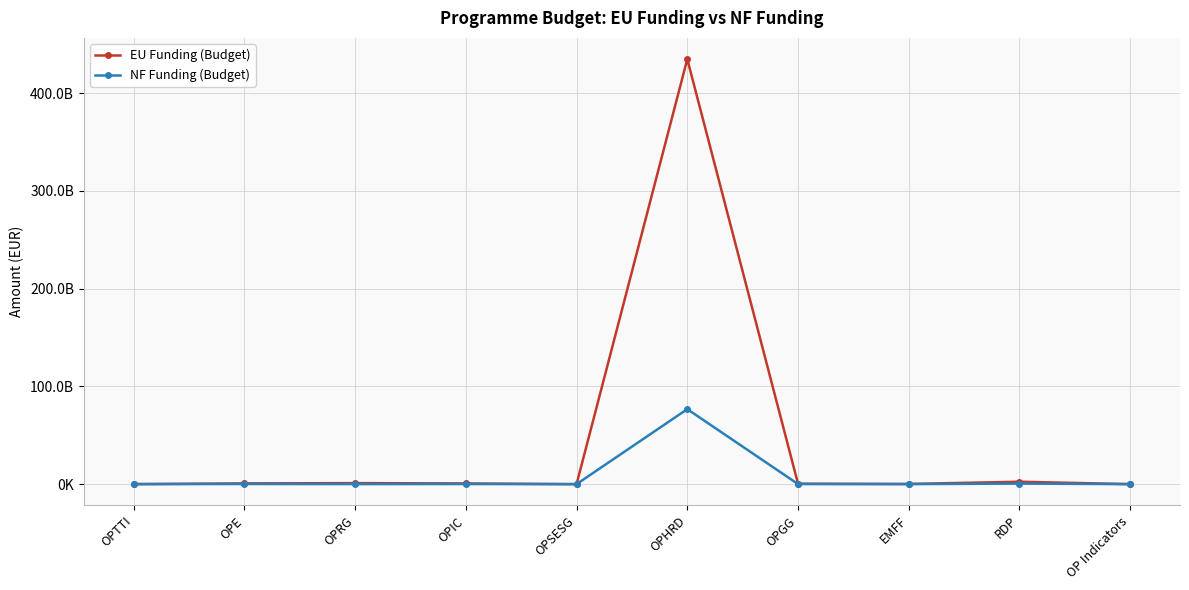

Reading right to left, extract all data points from this chart.

EU Funding (Budget): OP Indicators=12869727.9	RDP=2473981337.8	EMFF=183837674.4	OPGG=472433702.3	OPHRD=434641576210.6	OPSESG=104303.5	OPIC=727274940.4	OPRG=1058385187.9	OPE=769445269.2	OPTTI=43495159.6
NF Funding (Budget): OP Indicators=2566685.2	RDP=577974241.7	EMFF=31507036.3	OPGG=80017180.4	OPHRD=76701454625.4	OPSESG=18406.6	OPIC=112881462.2	OPRG=70047521.5	OPE=135836462.6	OPTTI=18430992.5